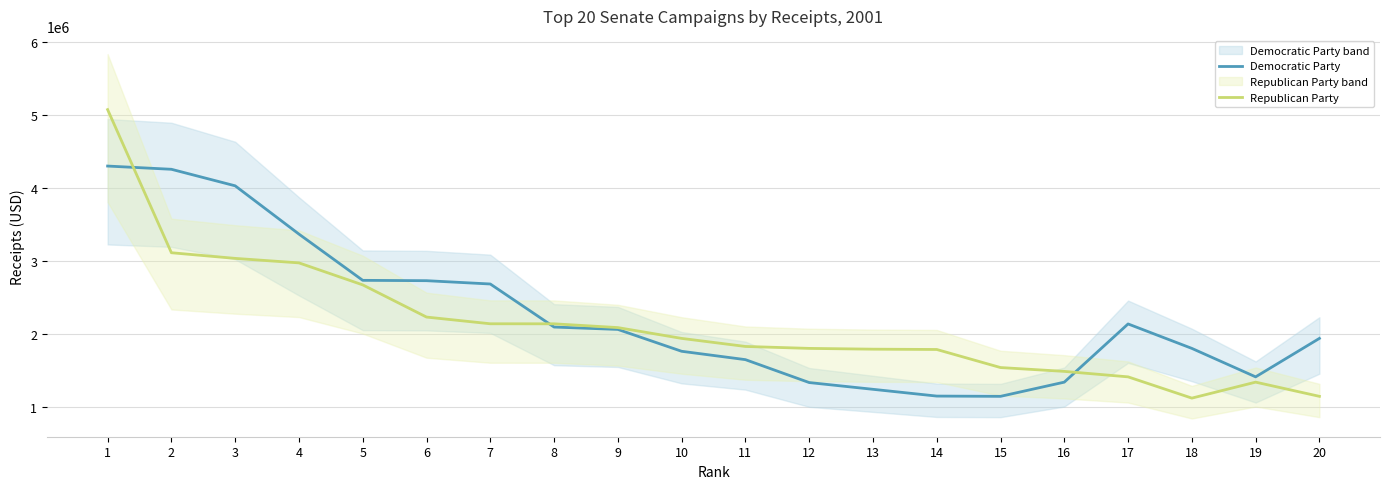

What is the value of the Republican Party point at the 18th from the left?

1118622